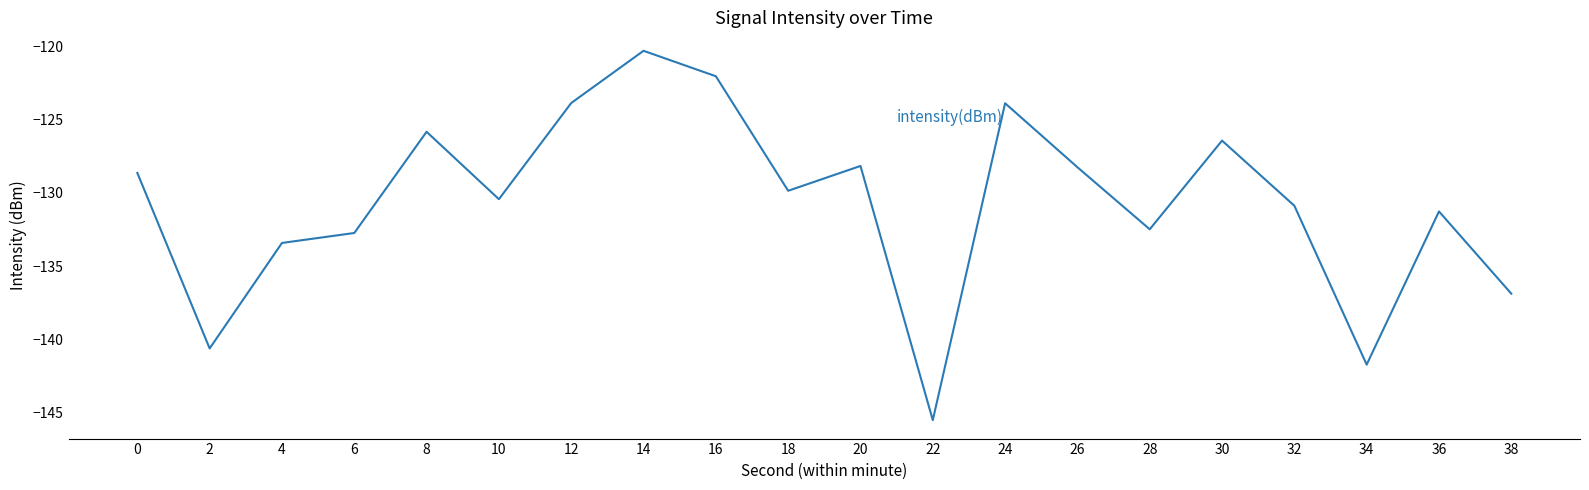

What is the greatest value displayed?

-120.3